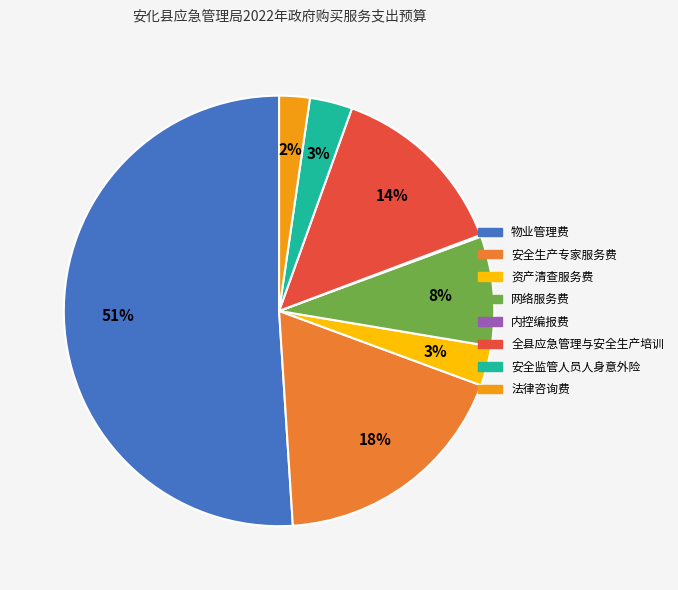

Combined, do 安全监管人员人身意外险 and 法律咨询费 account for over 50%?

No